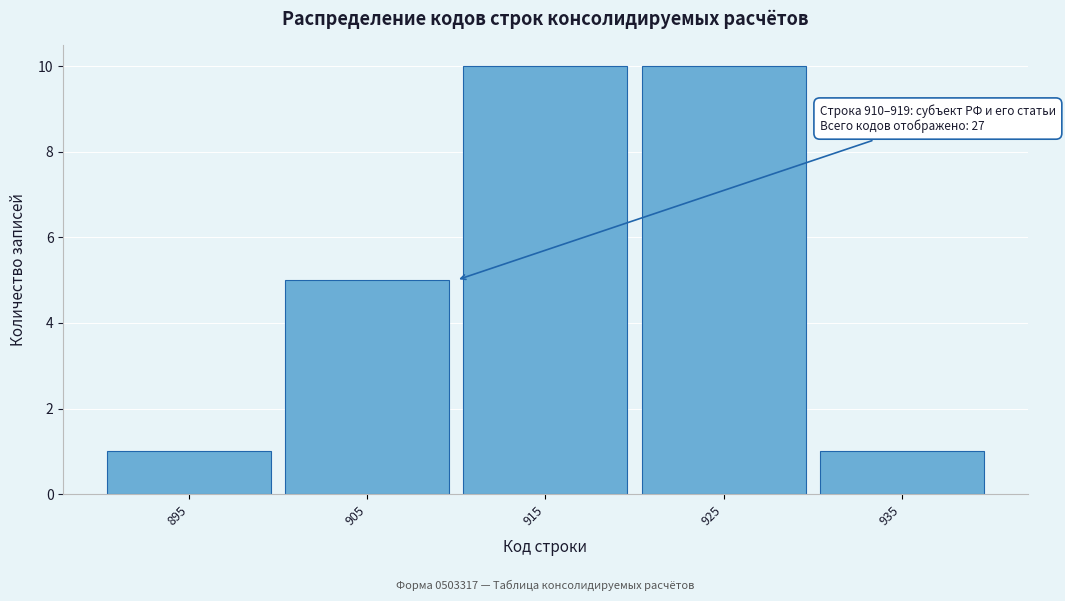

Reading left to right, transcribe all the data shown in this chart.

1	5	10	10	1